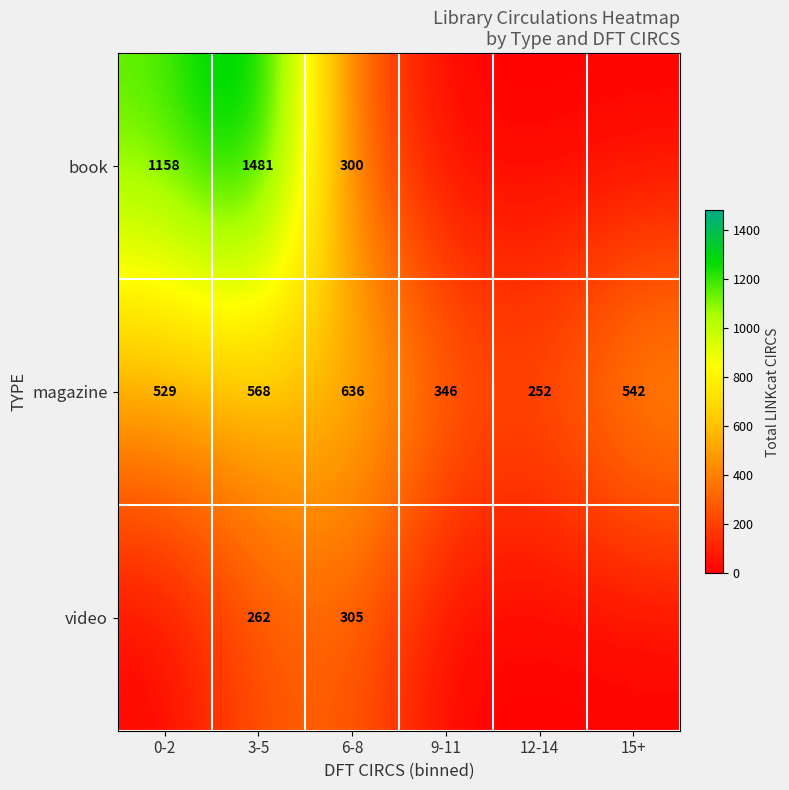

What is the difference between the highest and lowest values at 6-8?

336